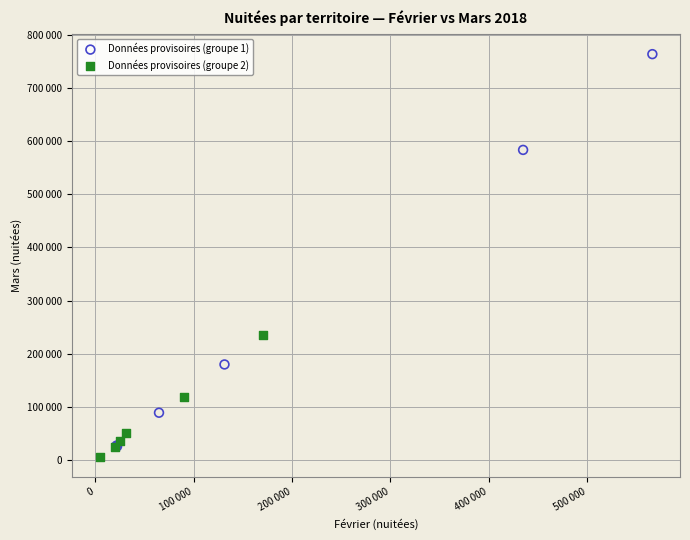

Which series has the widest spread of Y values?

Données provisoires (groupe 1)